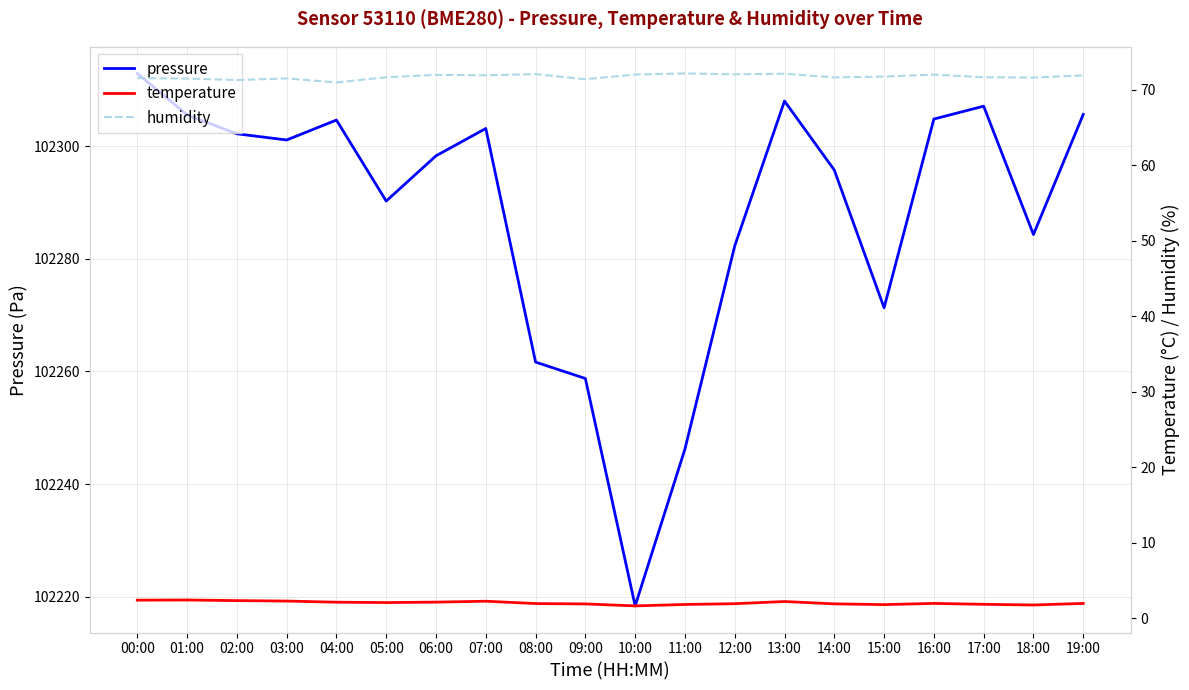

What is the total value across all series at 14:00?

102369.3